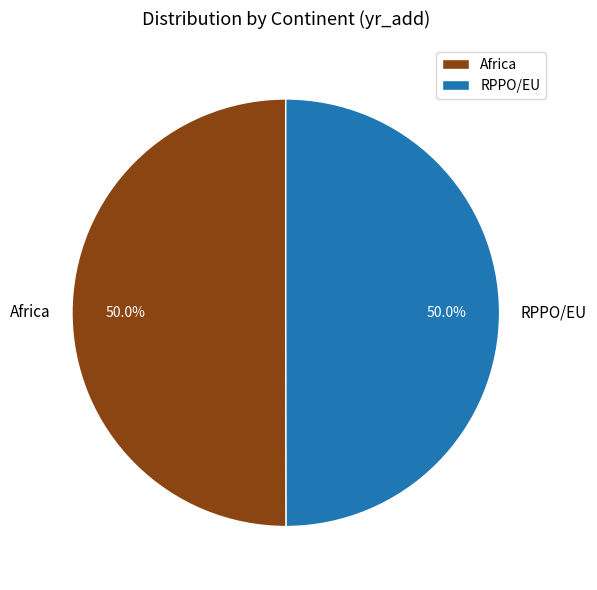

Combined, do Africa and RPPO/EU account for over 50%?

Yes